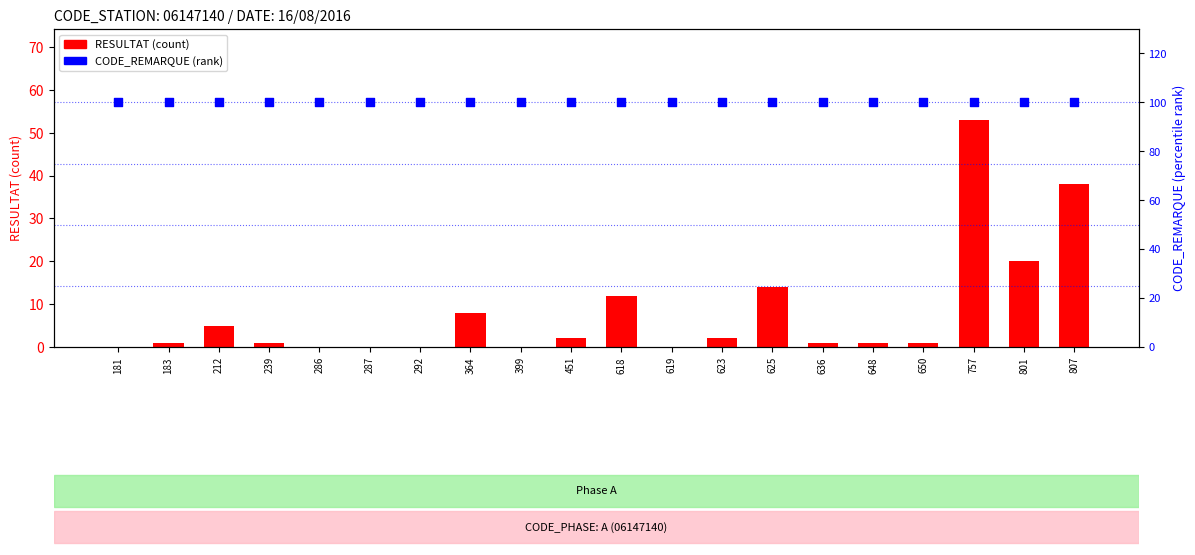

What are all the series names shown in the legend?

RESULTAT (count), CODE_REMARQUE (rank)